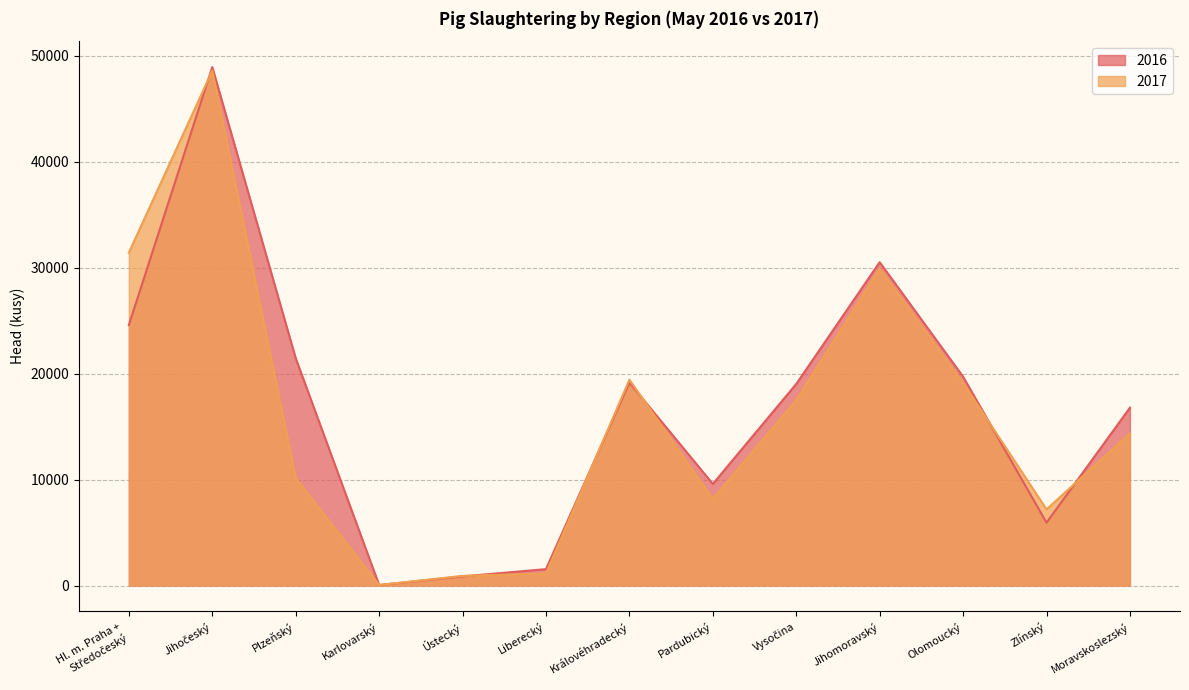

What is the label of the 10th point from the left?

Jihomoravský